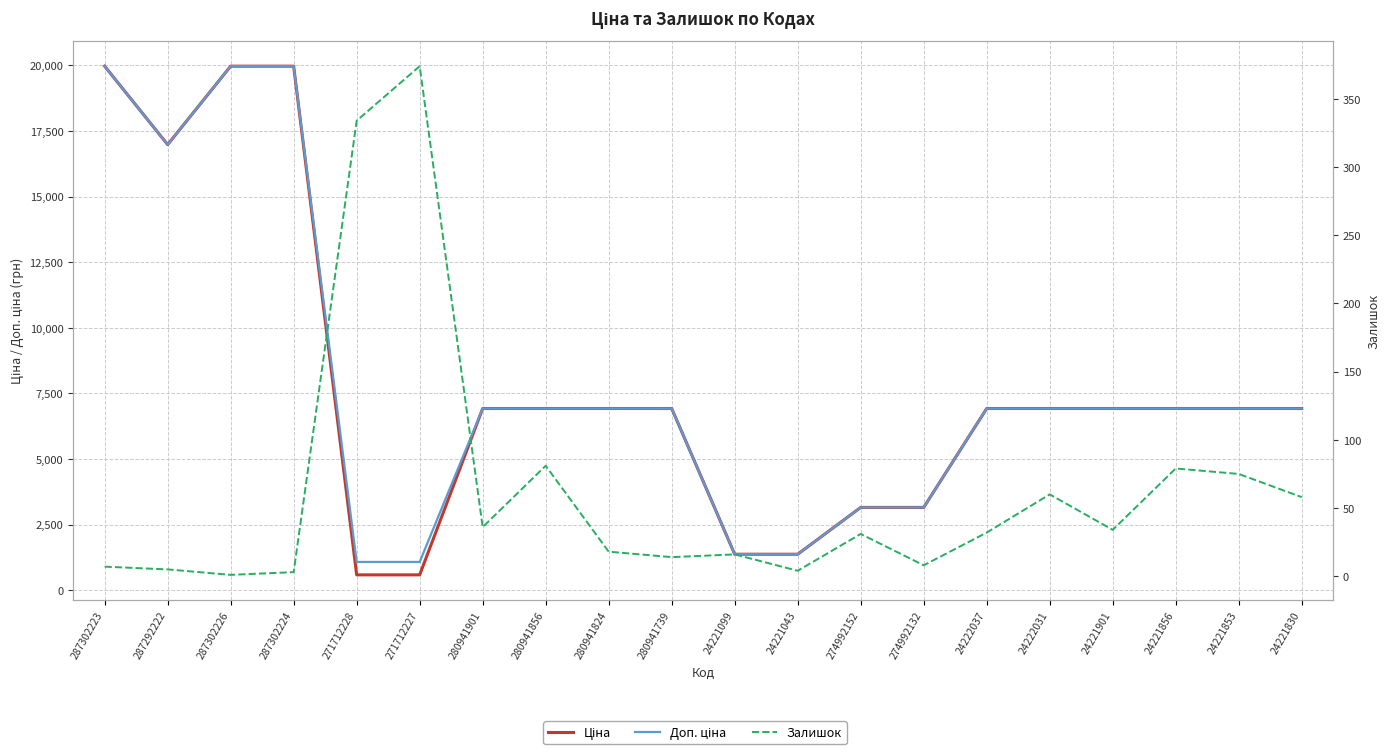

What is the maximum value shown in the chart?

19964.2